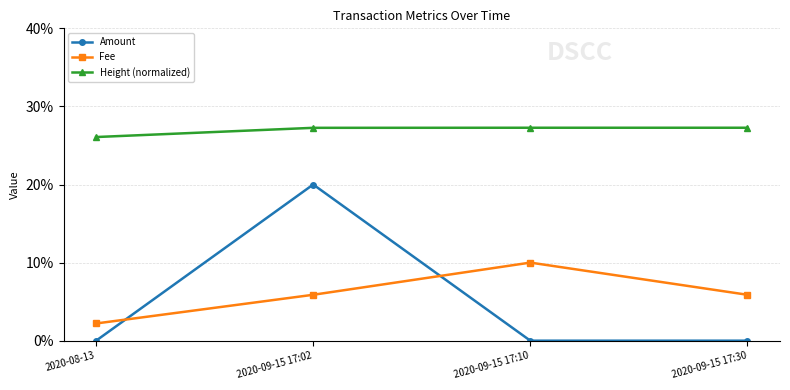

Does the chart display data point markers on the line(s)?

Yes